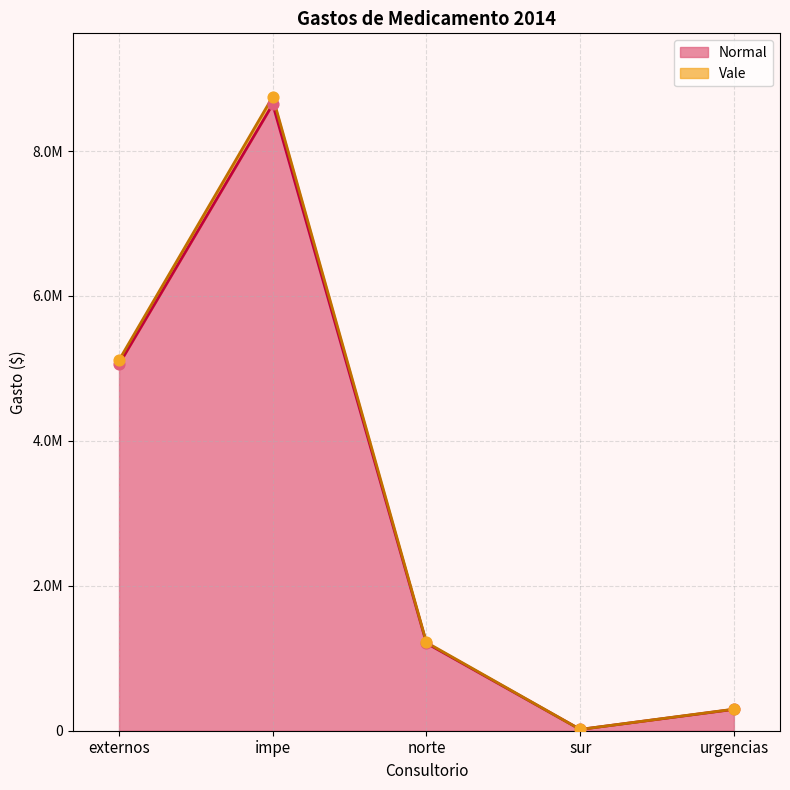

Which series has the largest total across all categories?

Vale